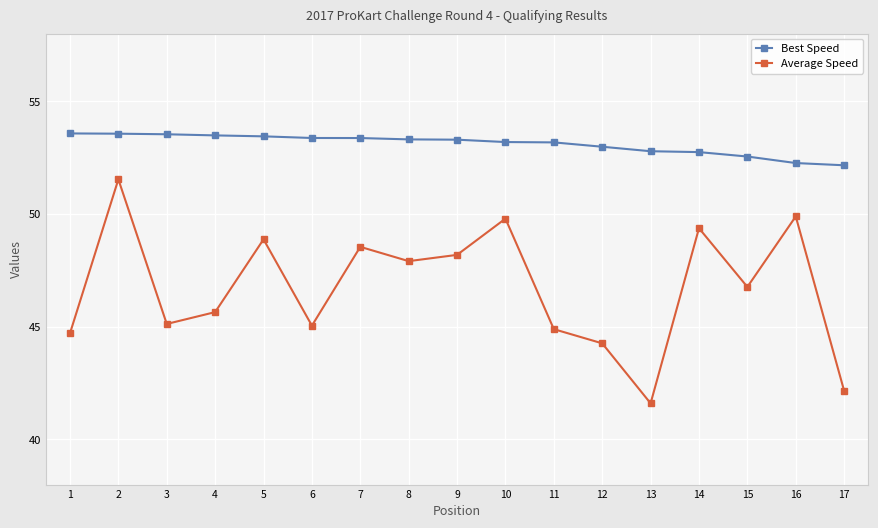

True or false: Average Speed has a value of 49.9 at 16.

True